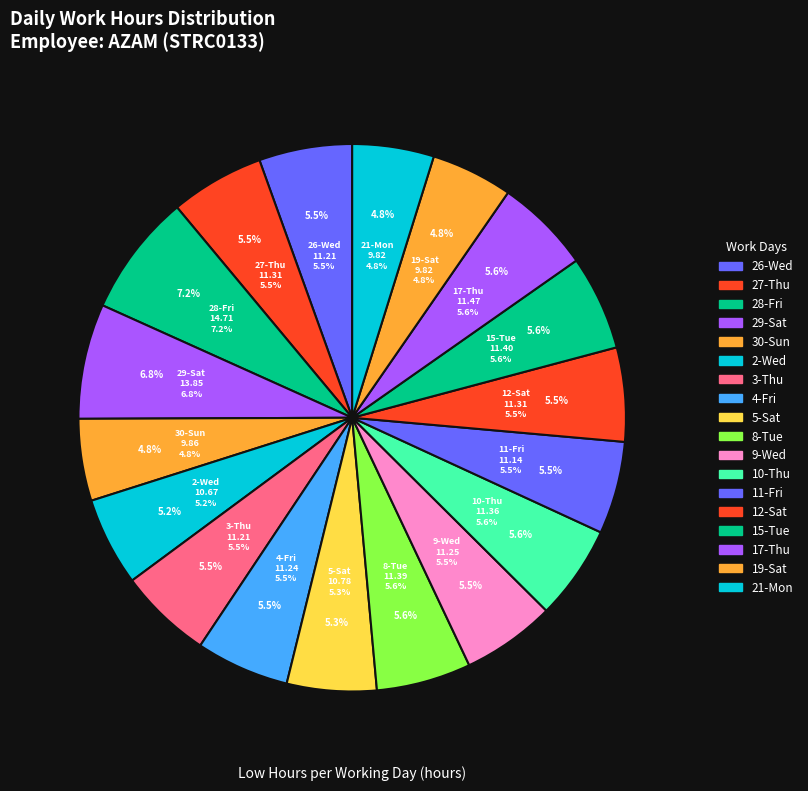

To the nearest percent, what percentage of the pie is 5-Sat?

5%